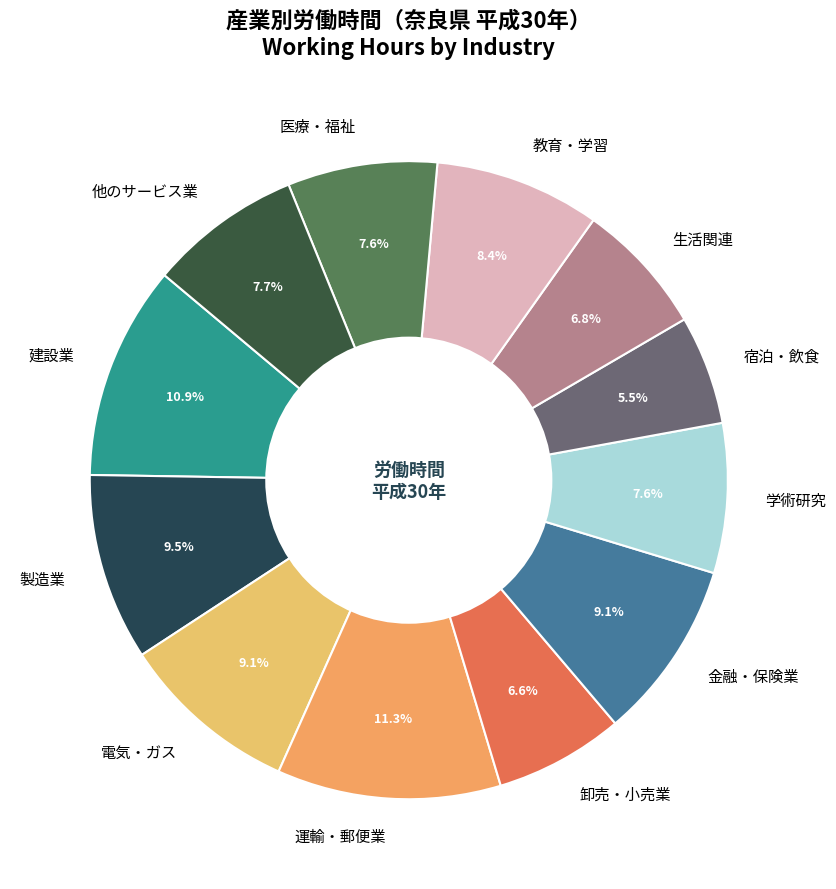

How many slices are in this pie chart?

12